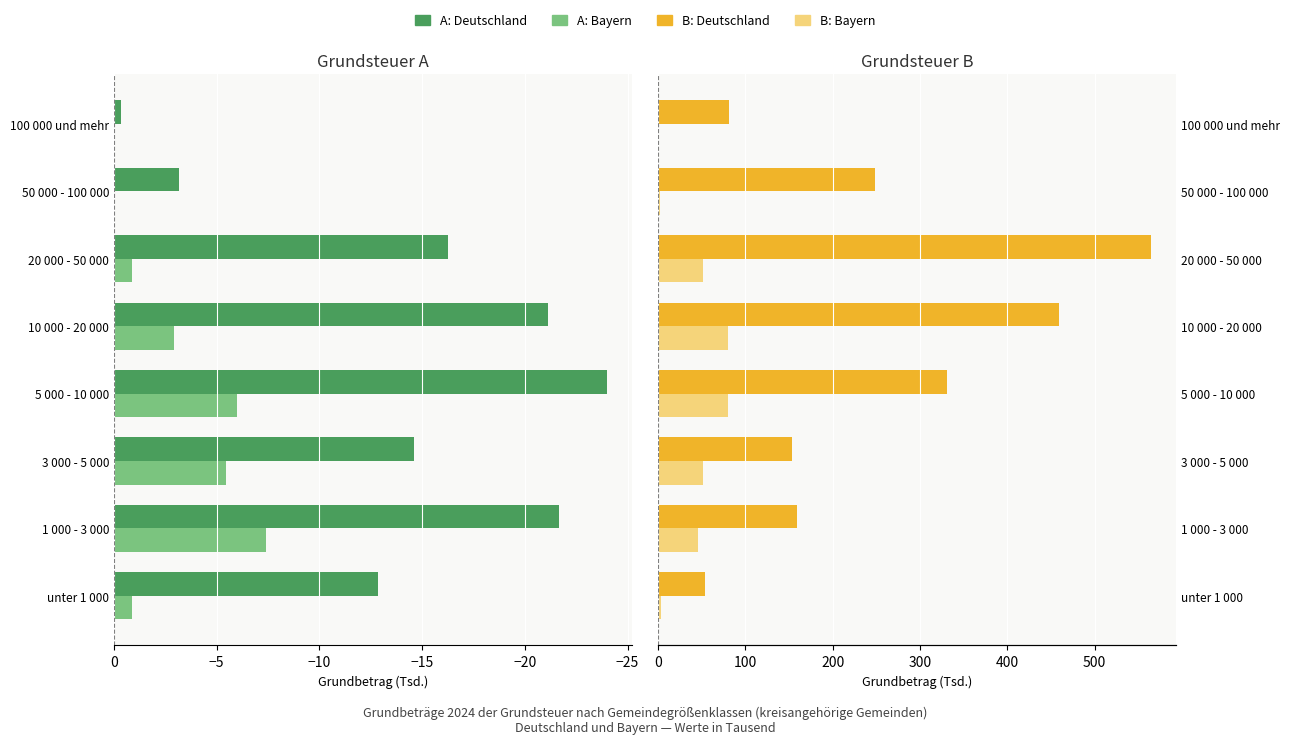

What are all the series names shown in the legend?

Grundsteuer A (Deutschland), Grundsteuer A (Bayern), Grundsteuer B (Deutschland), Grundsteuer B (Bayern)